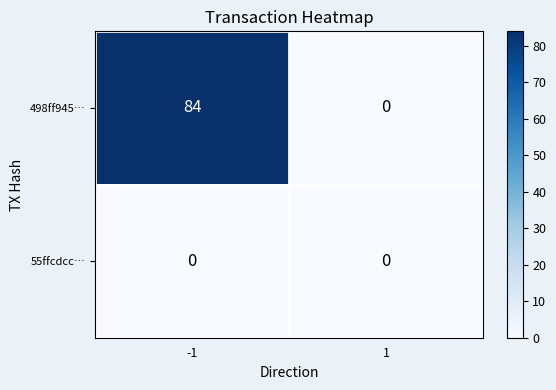

Reading left to right, list all the values displayed in this chart.

498ff945…: 84	0
55ffcdcc…: 0	0